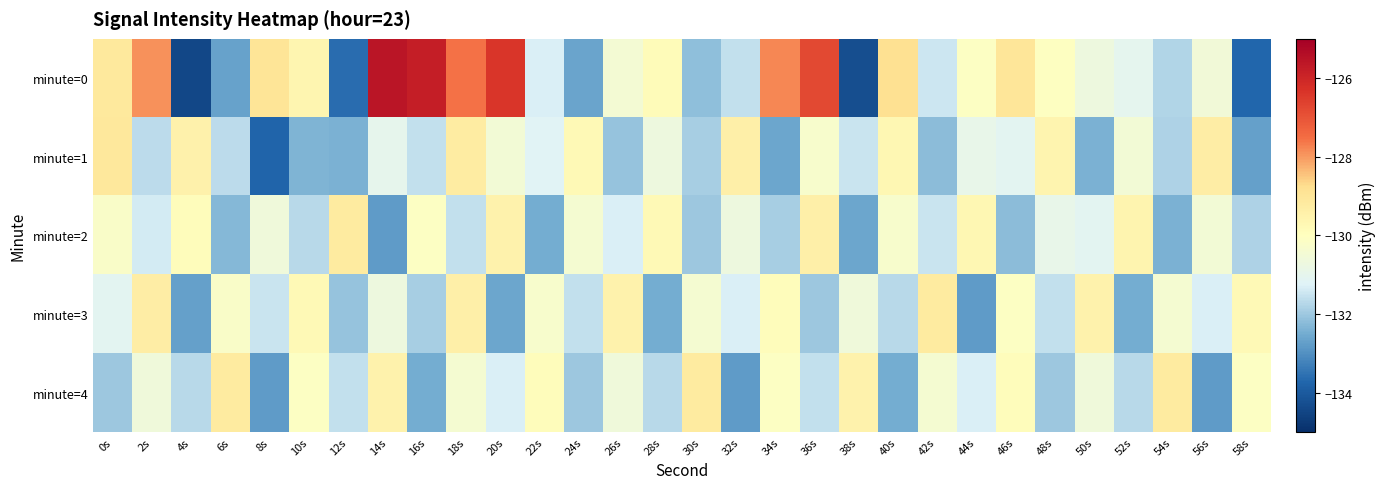

Between 10s and 14s, which series saw the biggest shift?

minute=0